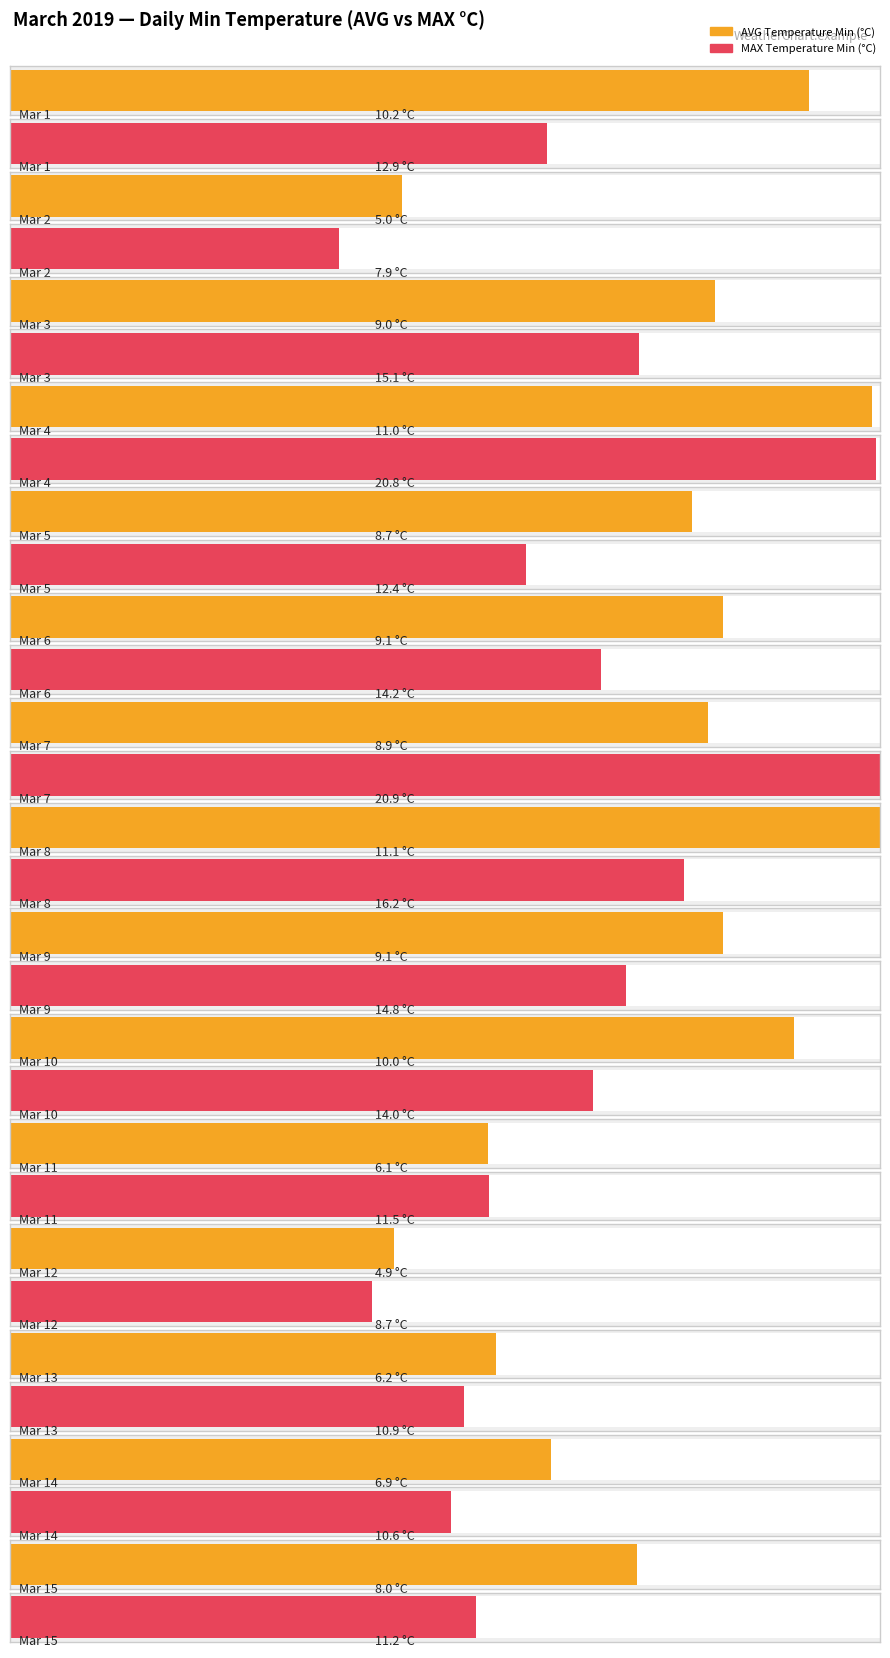

Which has a higher value, Mar 11 or Mar 1?

Mar 1